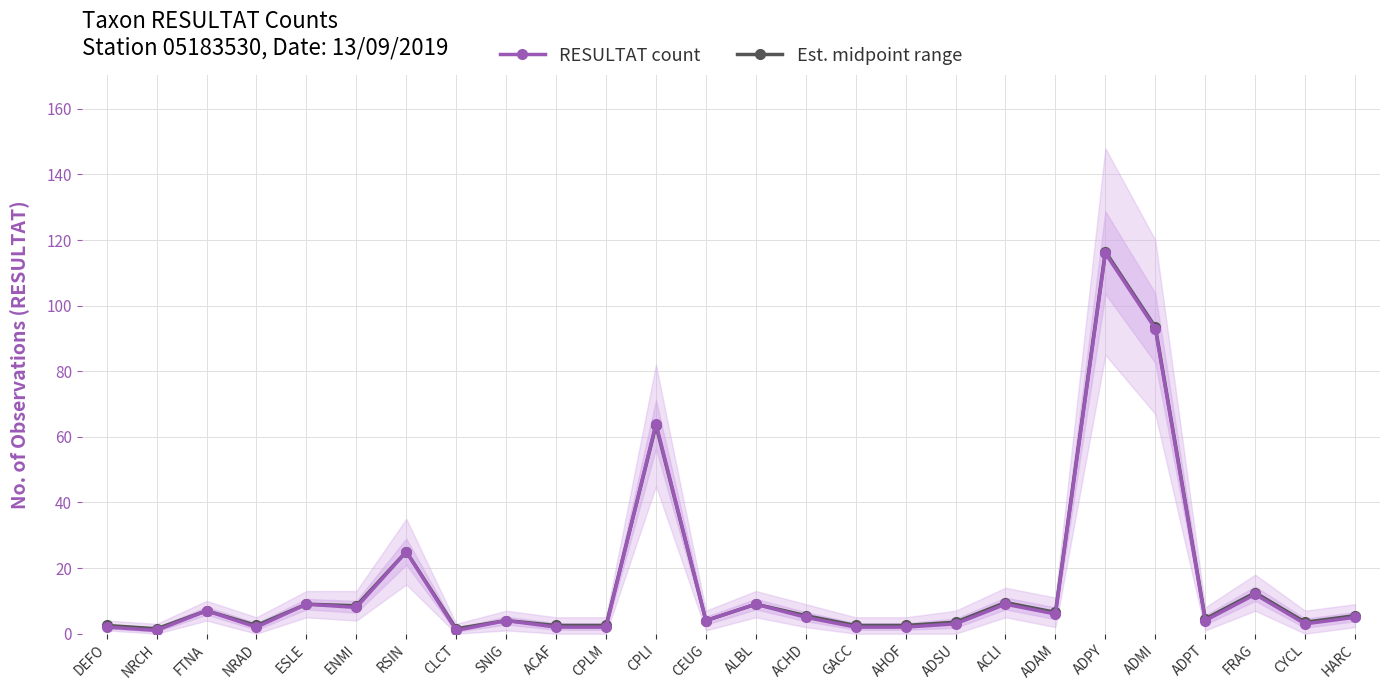

What is the value of the Est. midpoint range point at the 6th from the left?

8.5